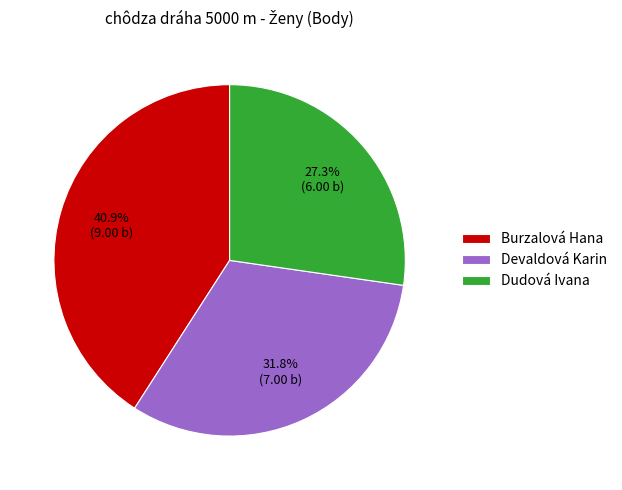

What portion of the pie excludes Dudová Ivana?

72.7%